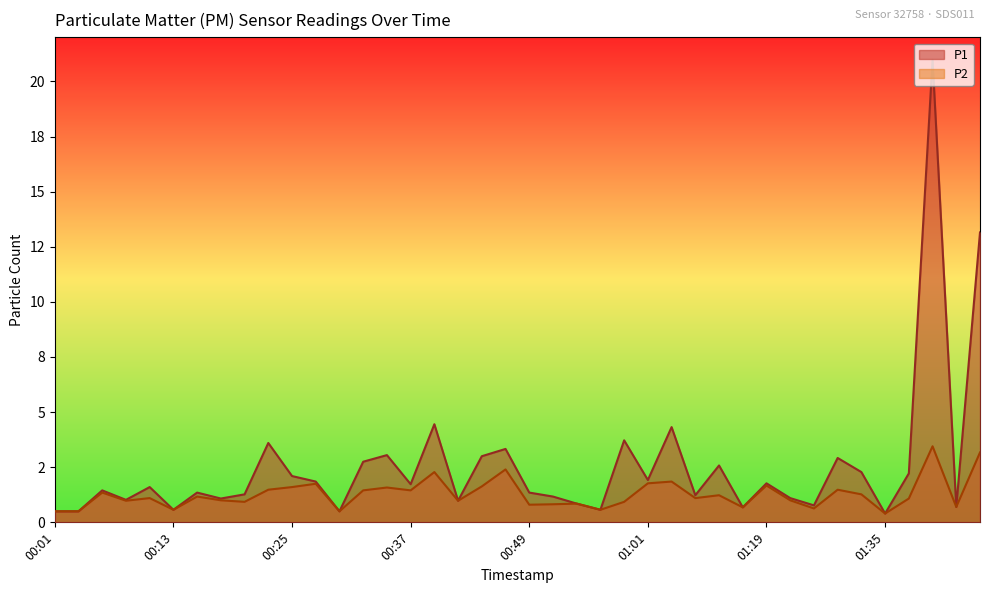

How many data points in P1 are above 1?

29